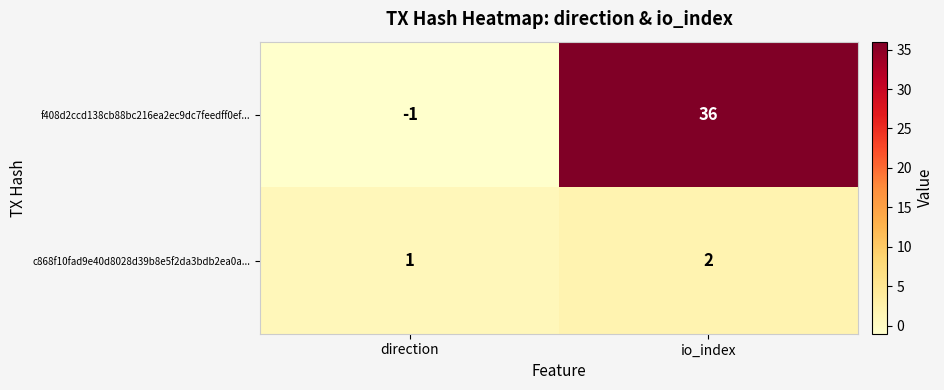

The c868f10fad9e40d8028d39b8e5f2da3bdb2ea0a... series shows 2 at io_index. True or false?

True